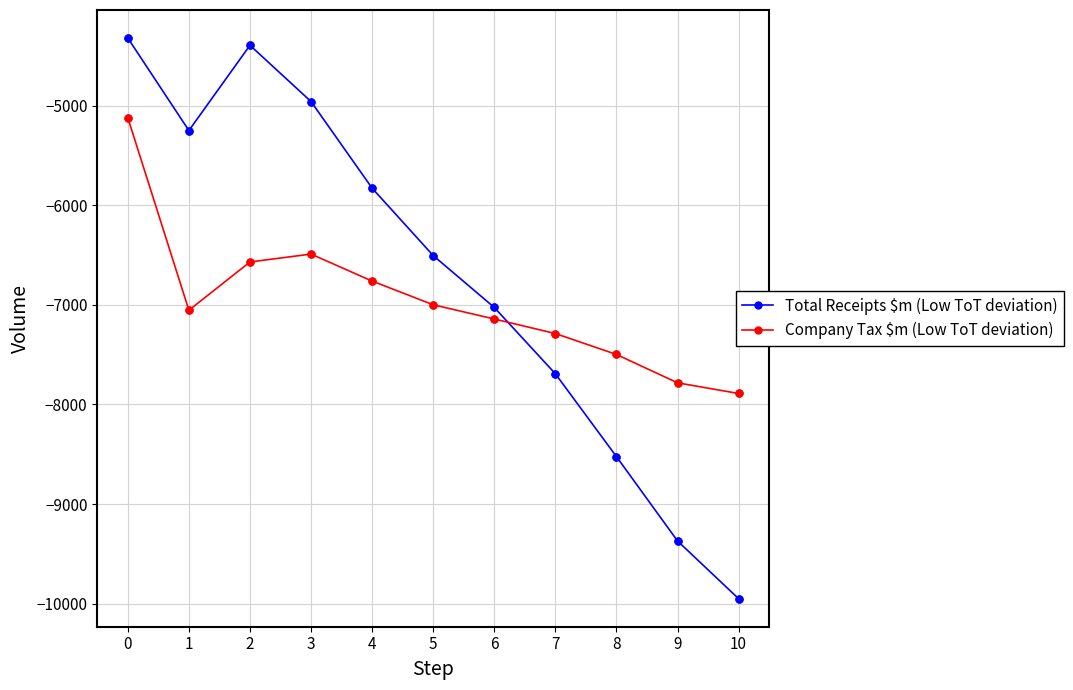

What is the spread (max minus min) of values at 8?

1026